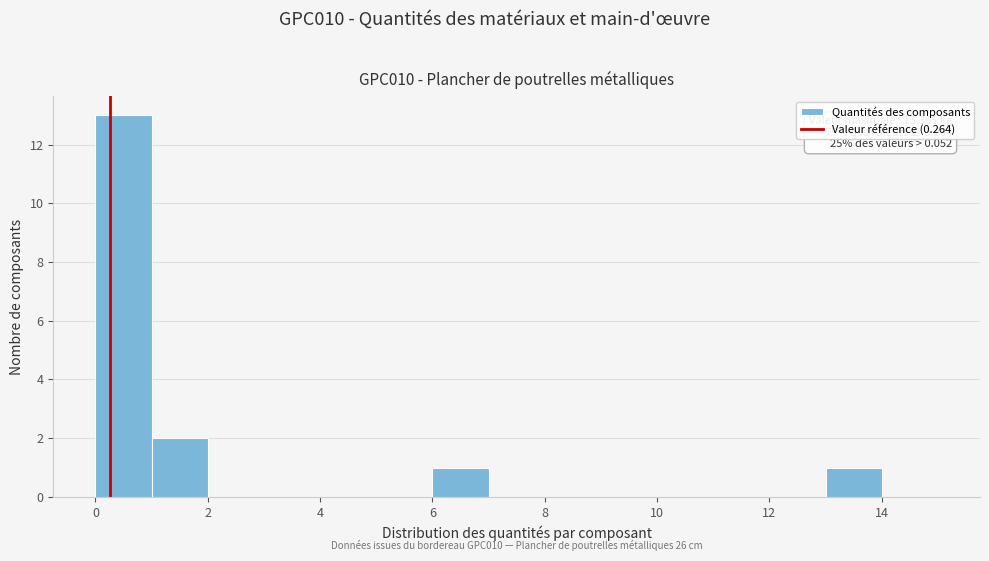

Over which range of the x-axis is the bar tallest?

0 to 1